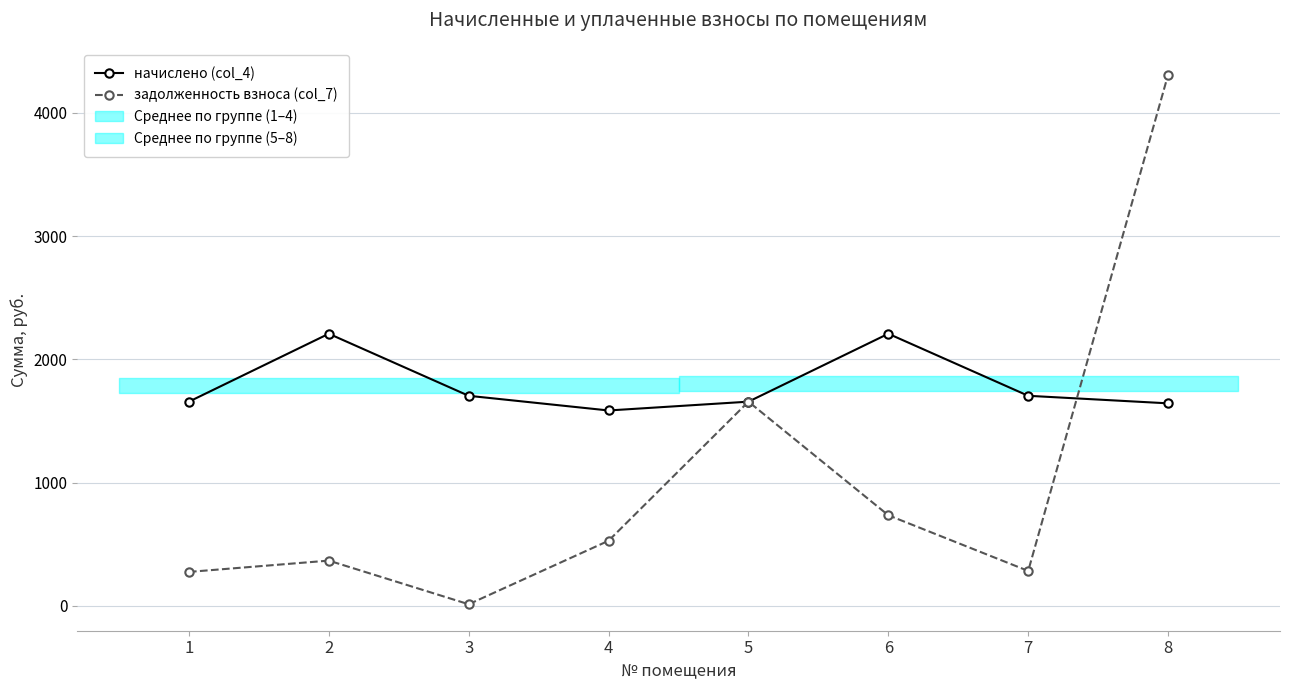

What is the highest value of the задолженность взноса (col_7) series?

4309.4